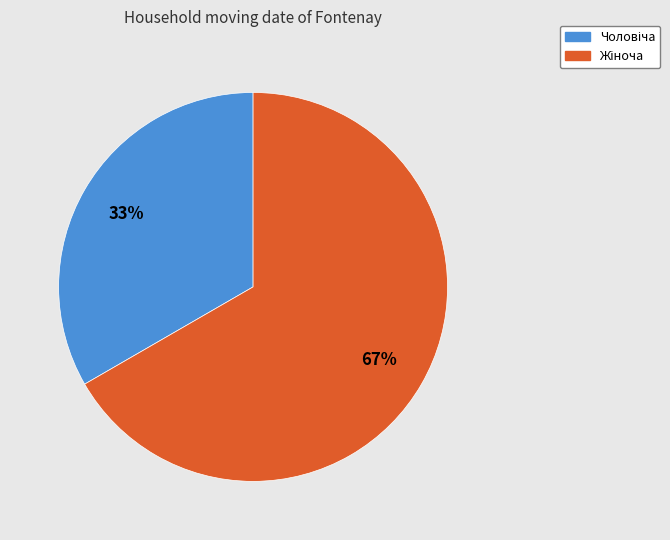

To the nearest percent, what is the average slice percentage?

50%